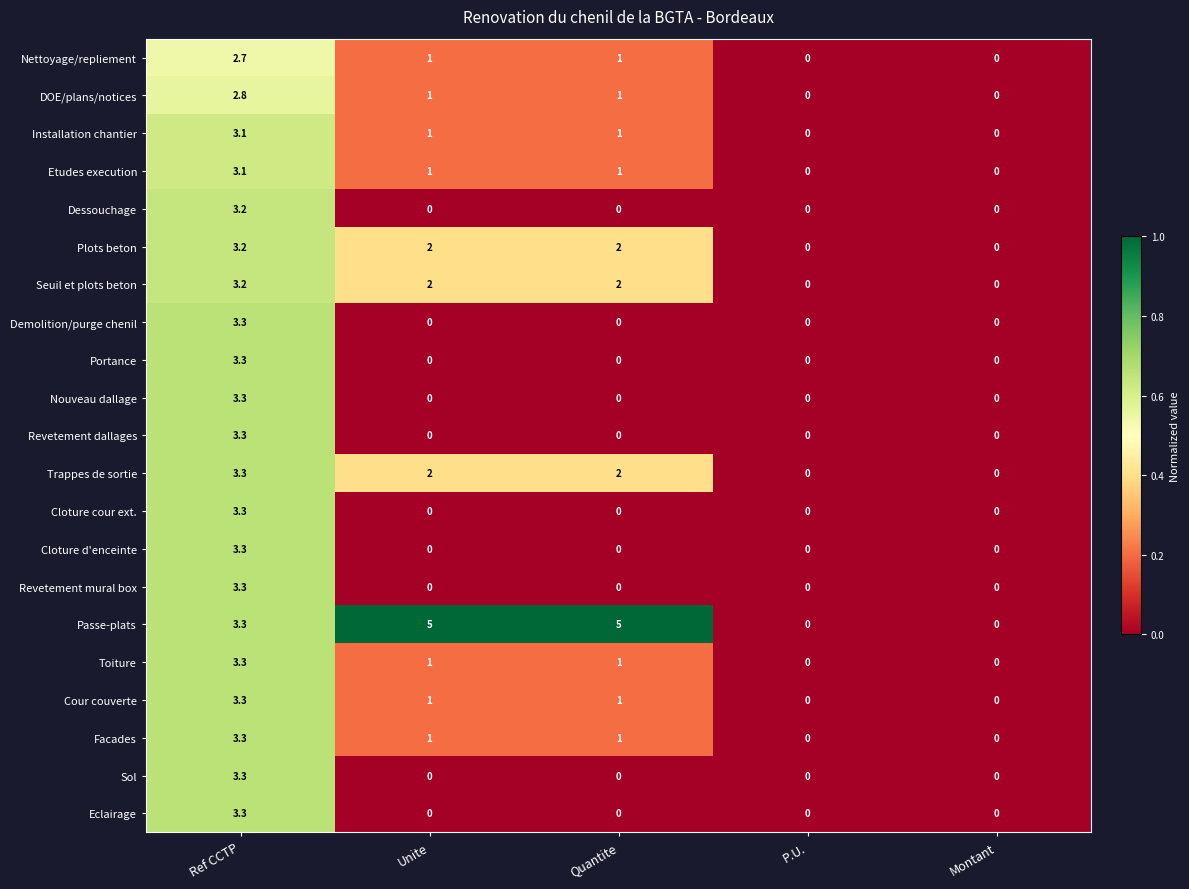

What is the maximum value shown in the chart?

5.0